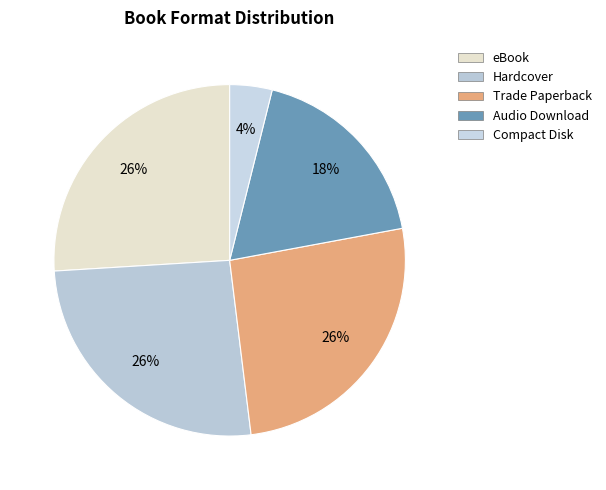

To the nearest percent, what percentage of the pie is Trade Paperback?

26%